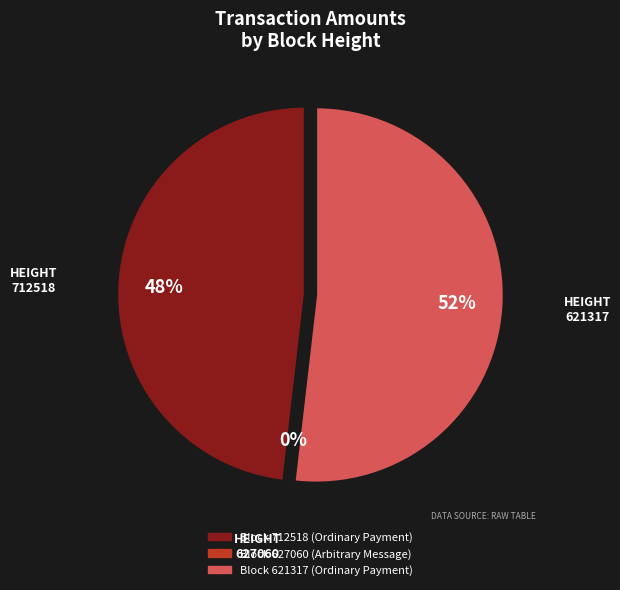

Rank the categories by value from highest to lowest.

621317, 712518, 627060